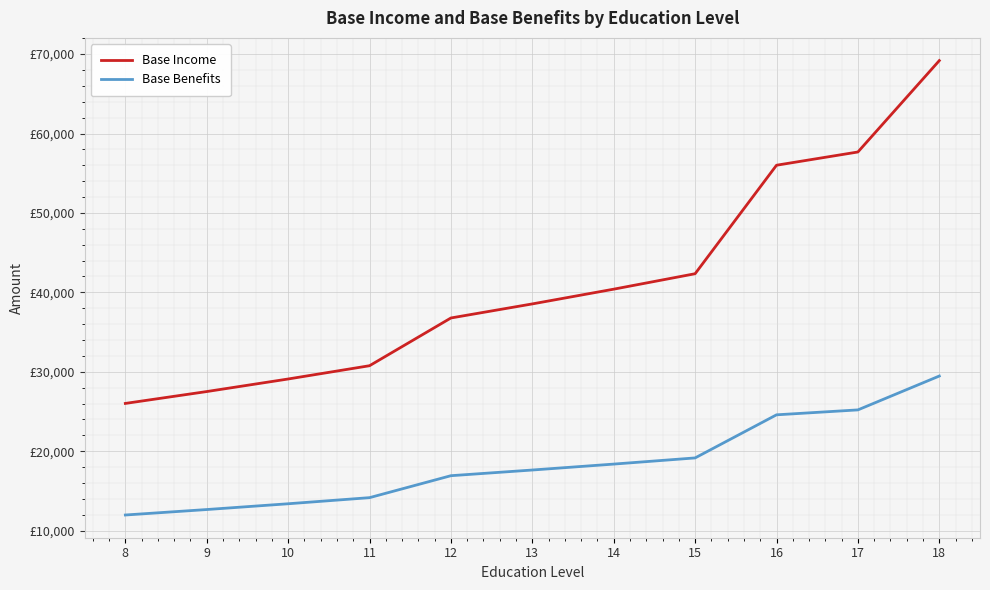

True or false: Base Benefits and Base Income intersect in this chart.

False